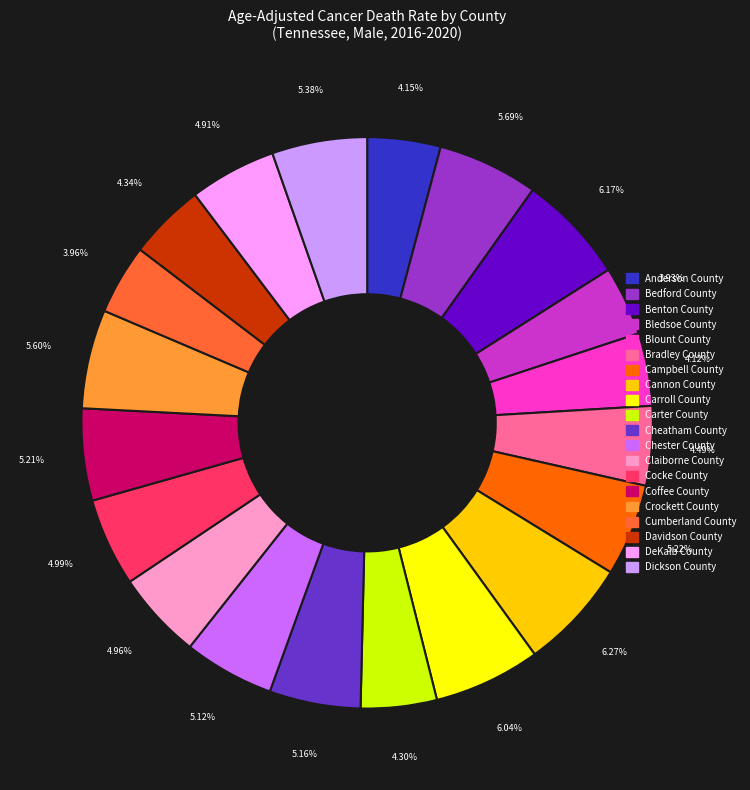

Between Cannon County and Claiborne County, which is larger?

Cannon County